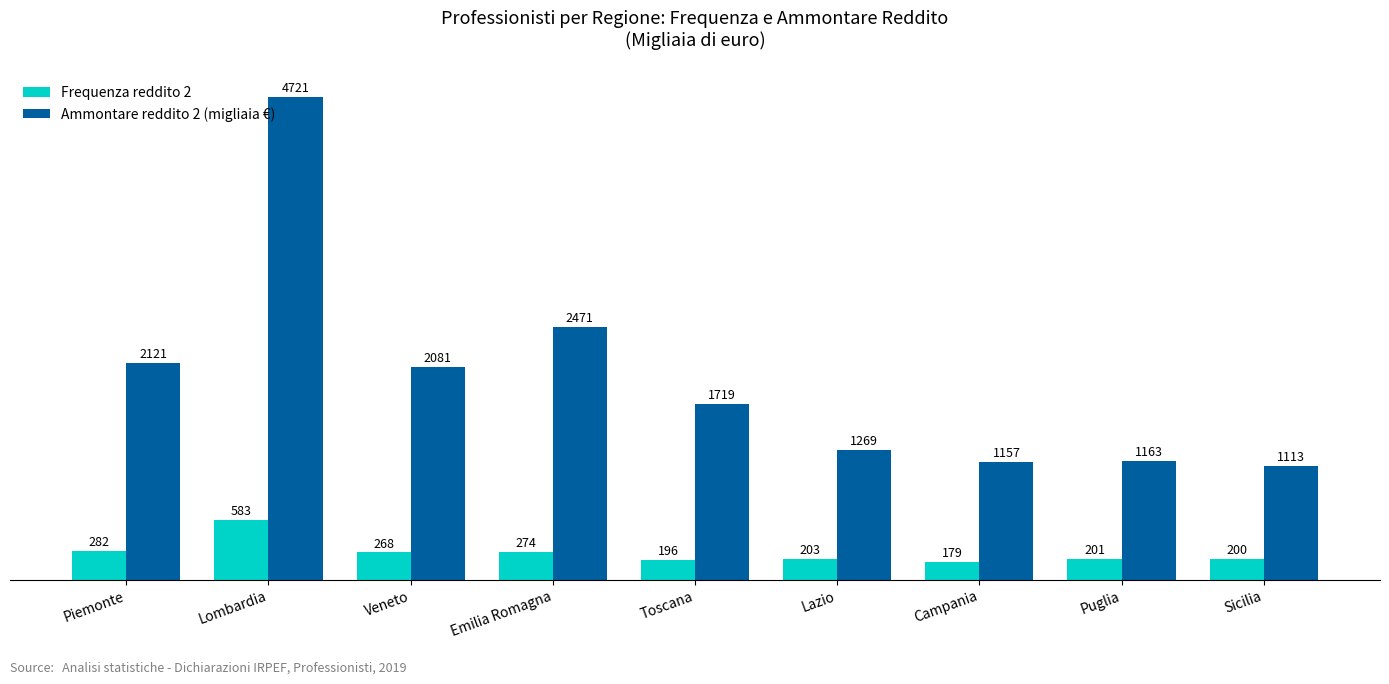

Where does the Ammontare reddito 2 (migliaia €) series first go above 1719?

Piemonte